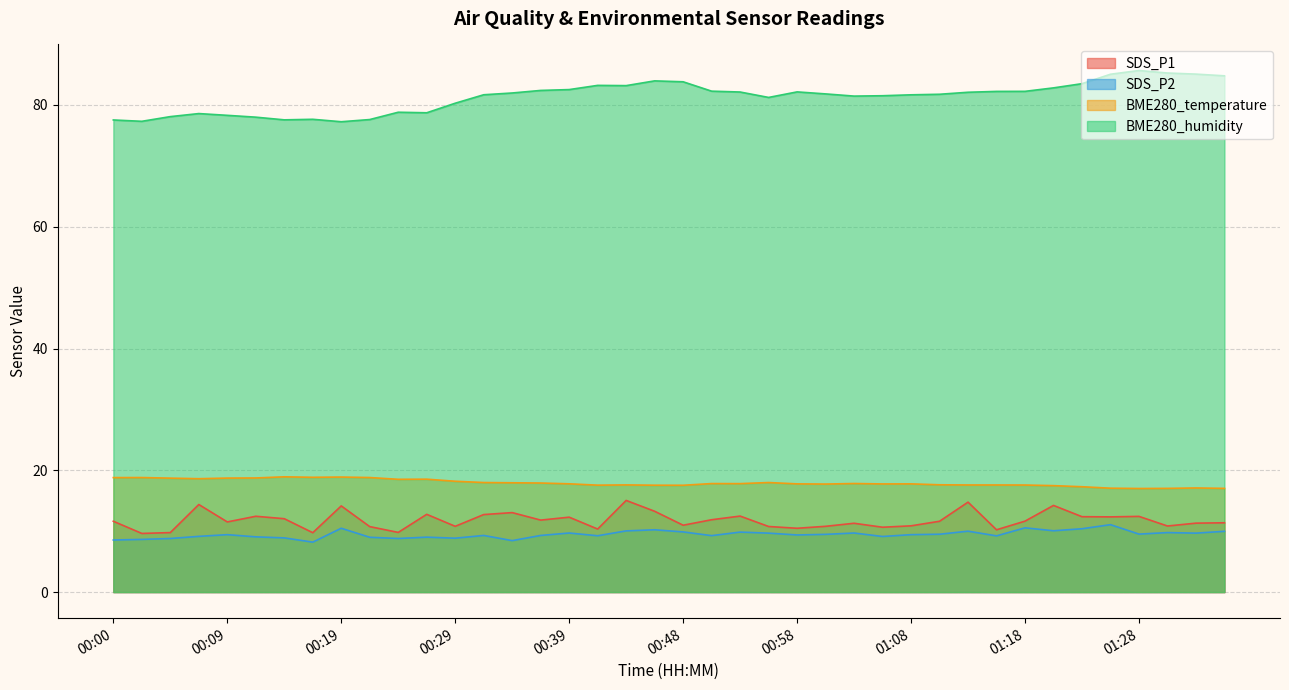

What is the value of the BME280_temperature point at the 25th from the left?

17.8